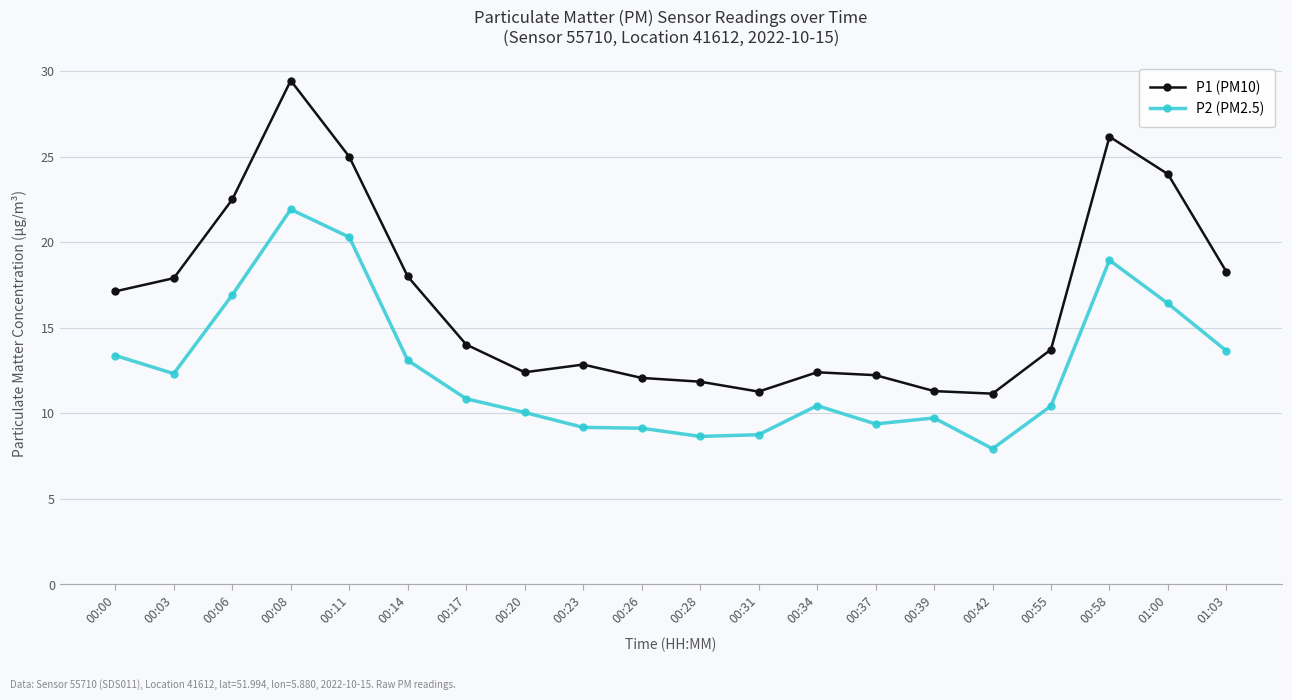

Rank the series at 00:00 from lowest to highest value.

P2 (PM2.5), P1 (PM10)